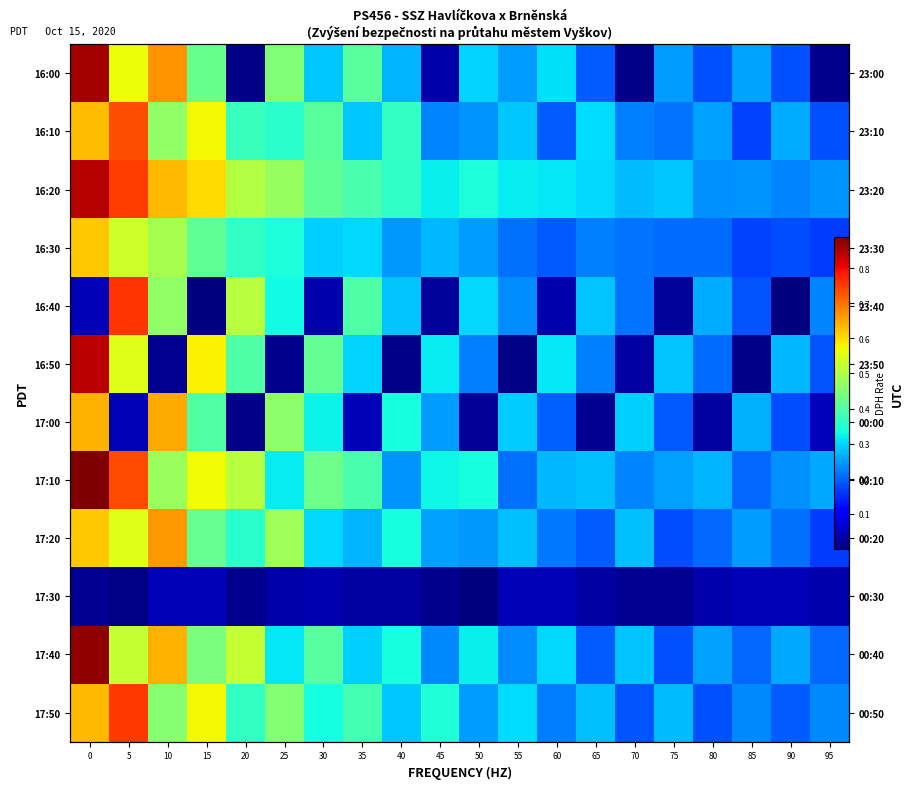

The 16:40 series shows 0.4 at 95. True or false?

False